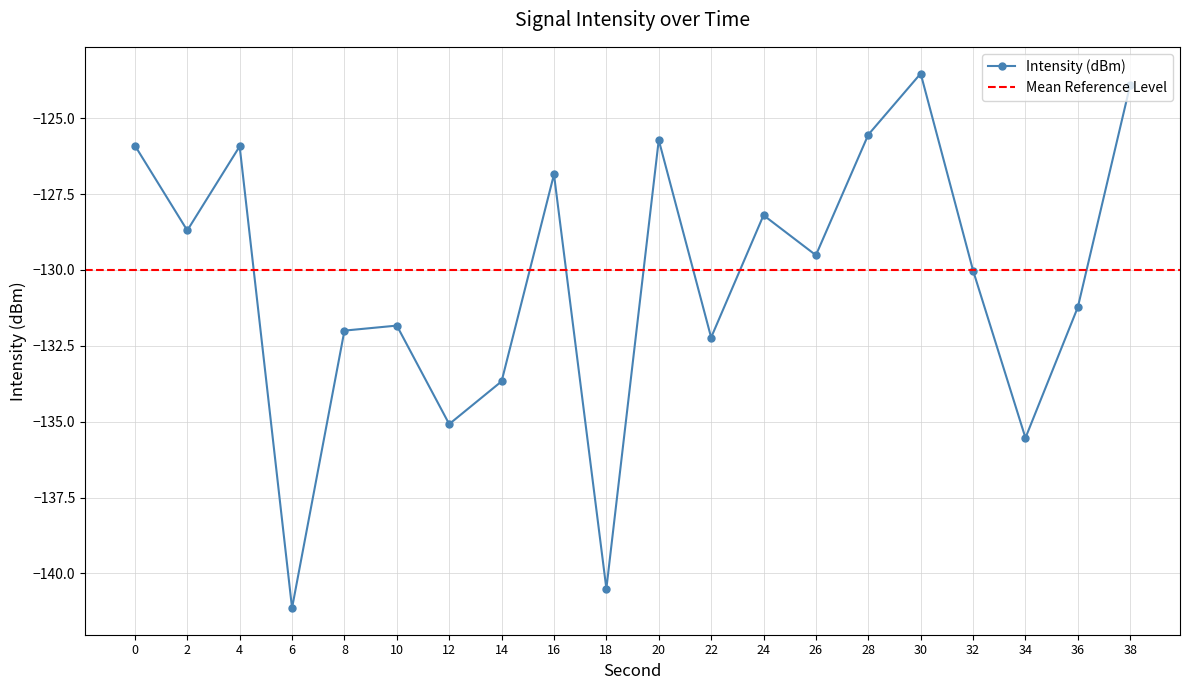

What is the average value?

-130.4